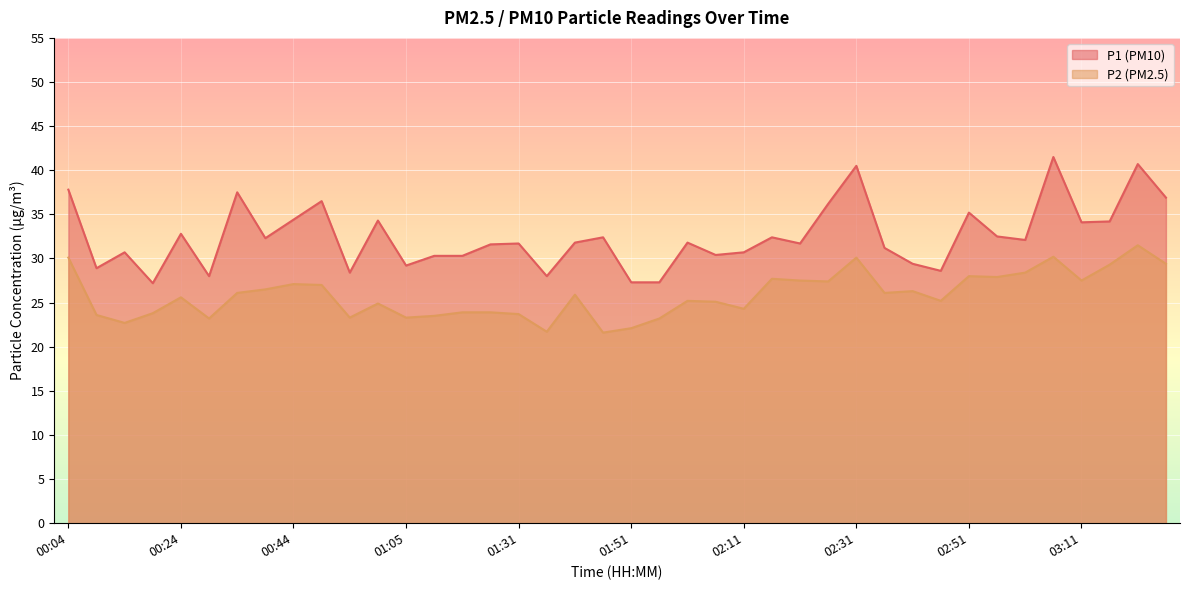

What is the sum of all P2 values?

1033.8